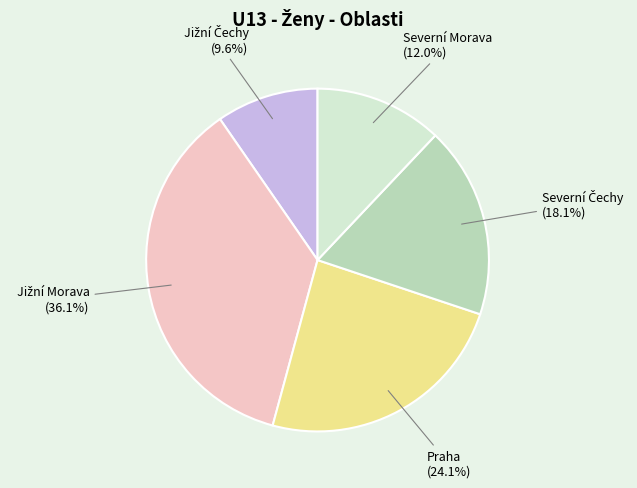

Does any single category account for the majority?

No